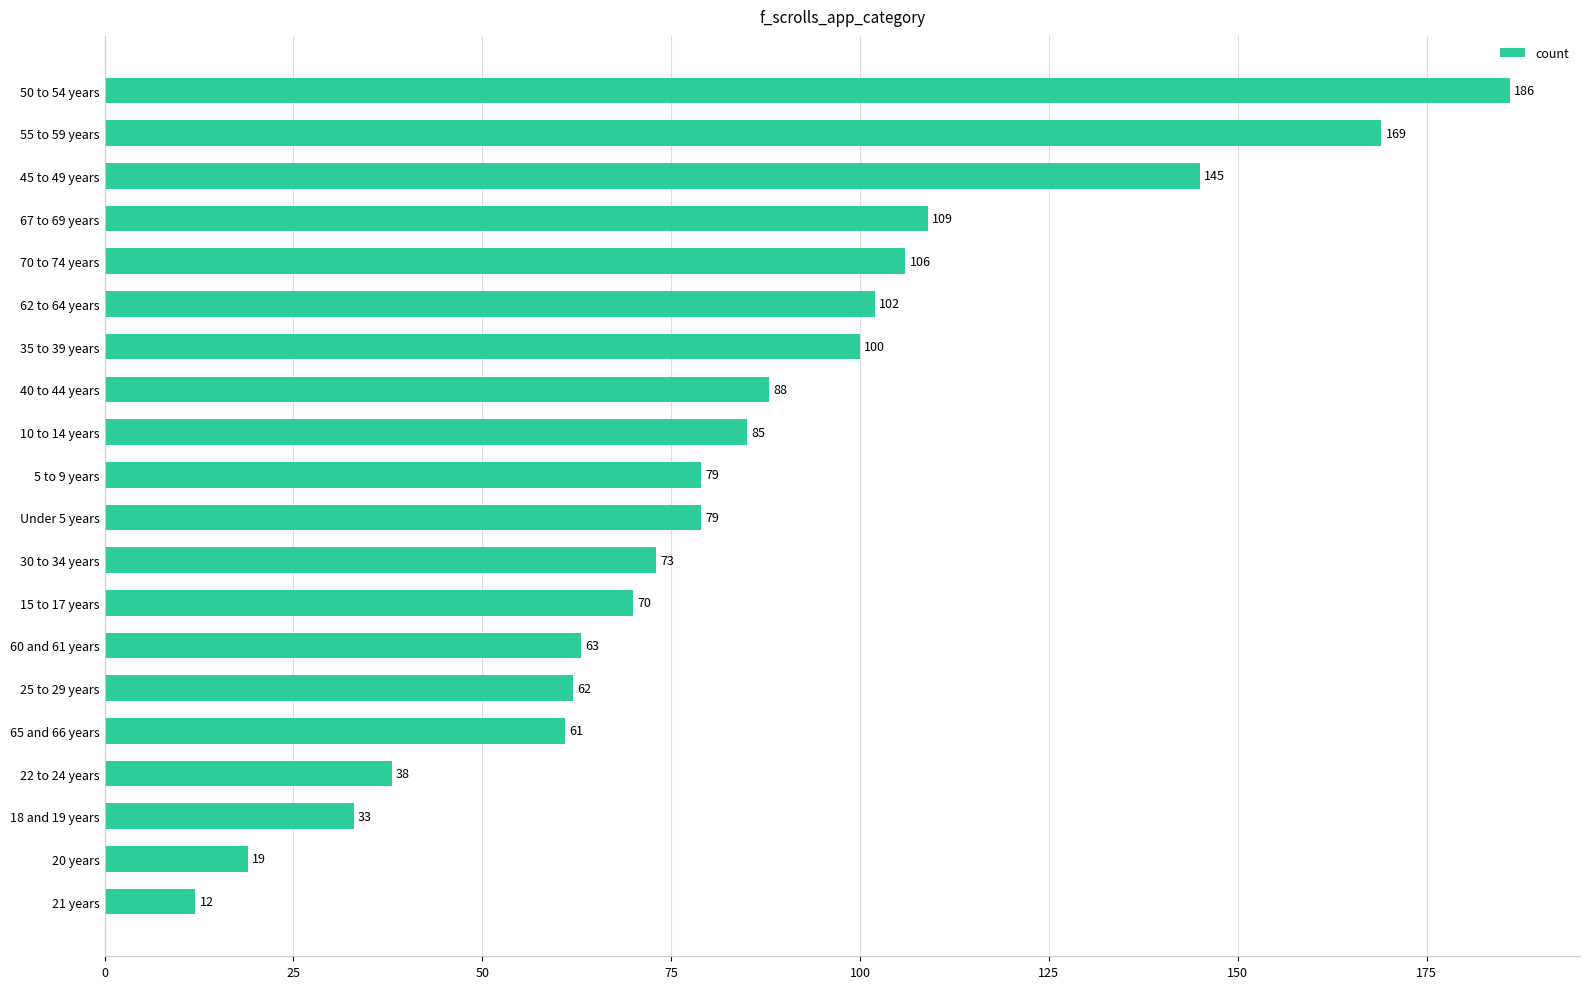

At which label is the value closest to 99?

35 to 39 years